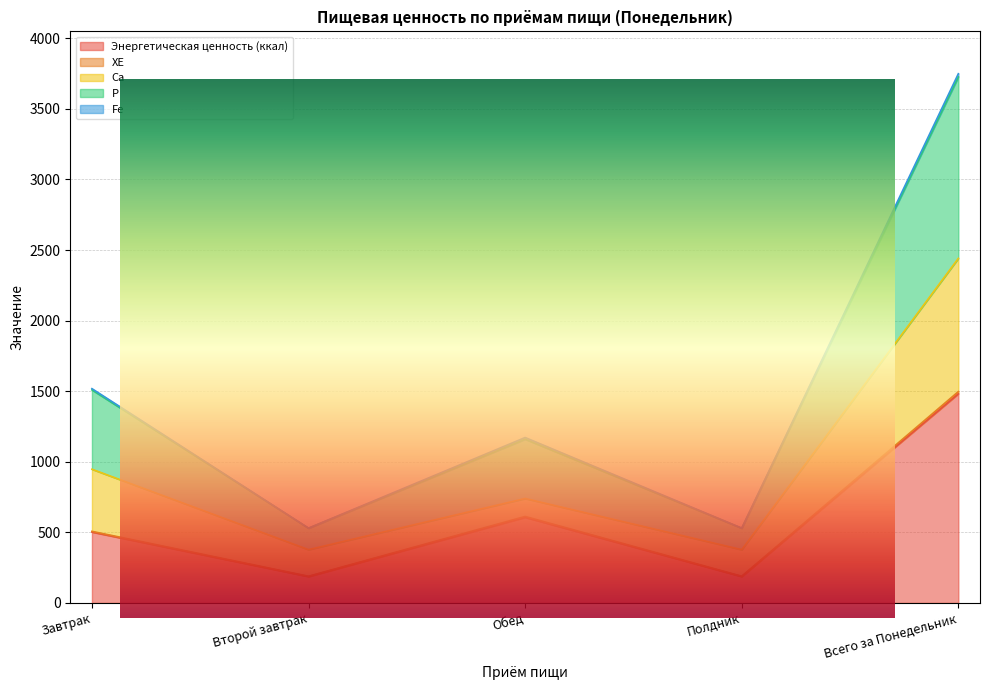

At which category is the sum across all series the highest?

Всего за Понедельник